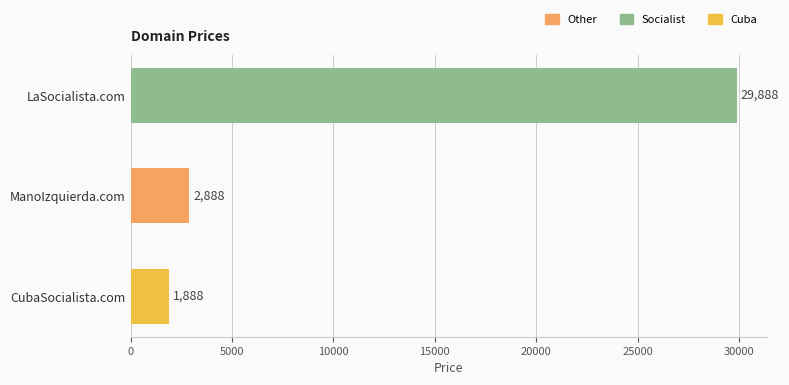

Reading top to bottom, transcribe all the data shown in this chart.

LaSocialista.com=29888	ManoIzquierda.com=2888	CubaSocialista.com=1888